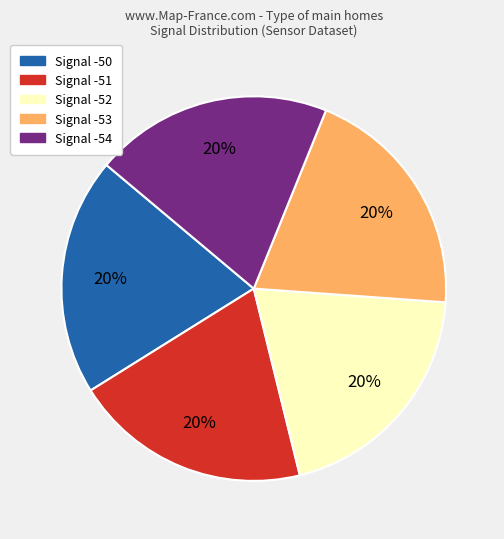

Is there a majority slice in this chart?

No